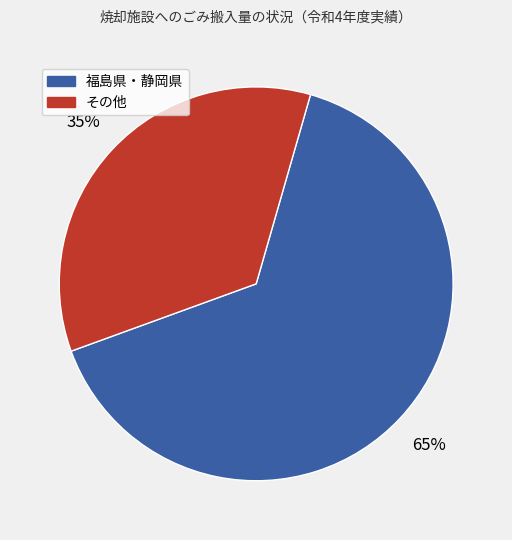

Is there any slice that represents more than half of the pie?

Yes